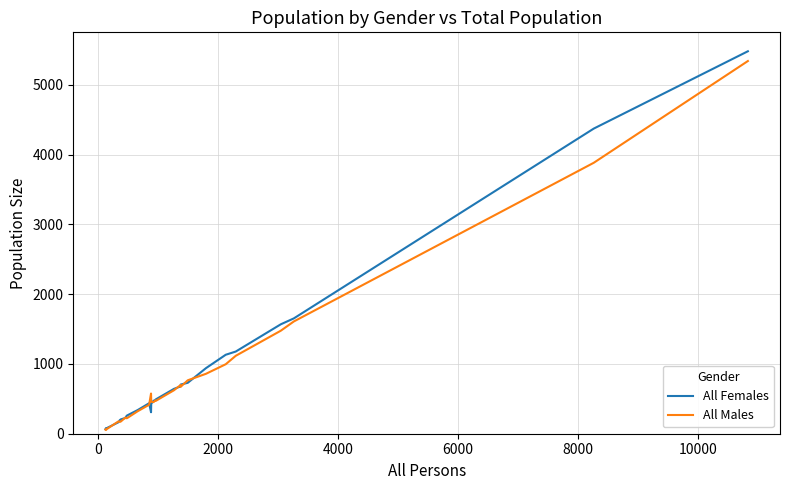

Which series has the widest spread of values?

All Females